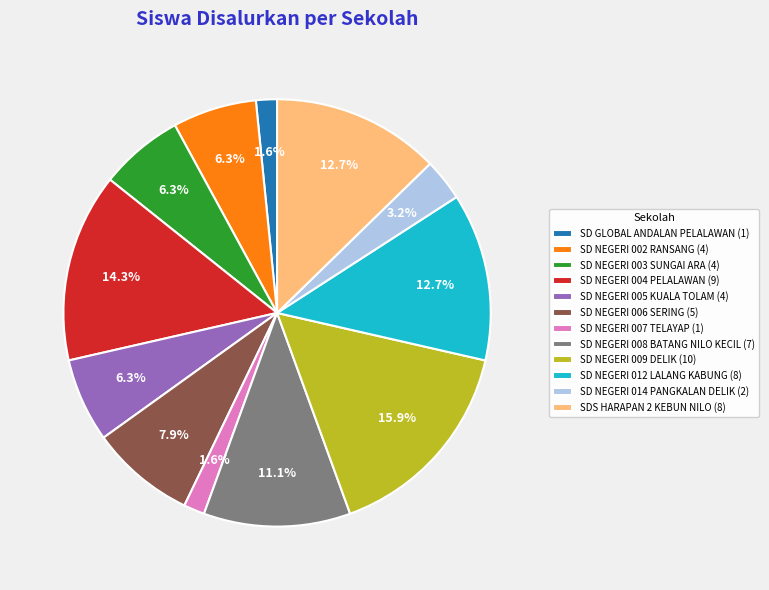

Is there any slice that represents more than half of the pie?

No